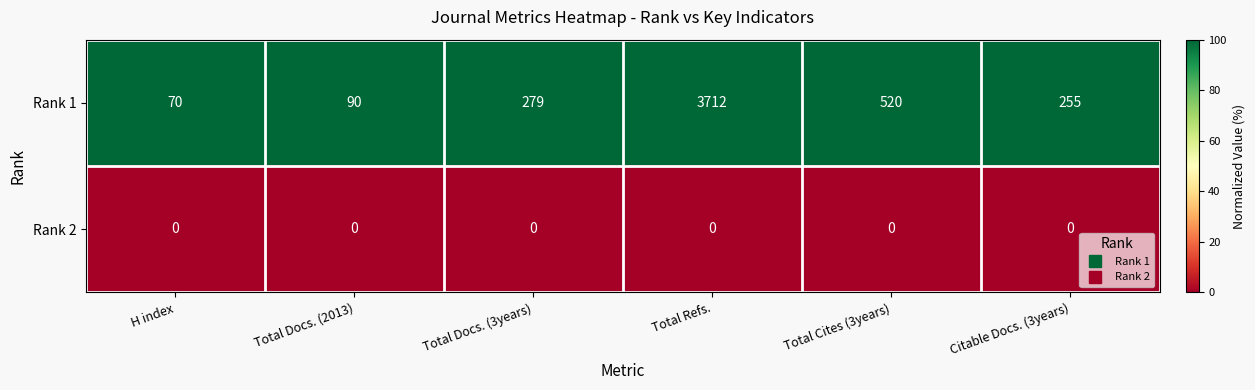

At how many categories does at least one series exceed 88?

5